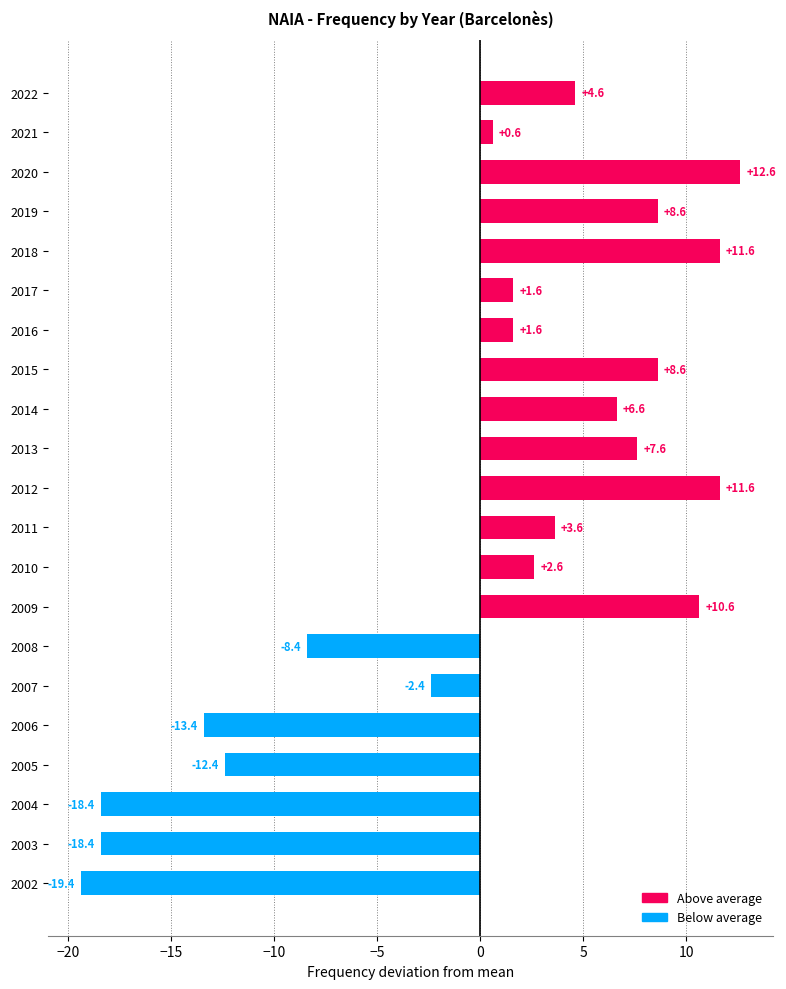

Is it true that the value at 2013 is 10.2?

False